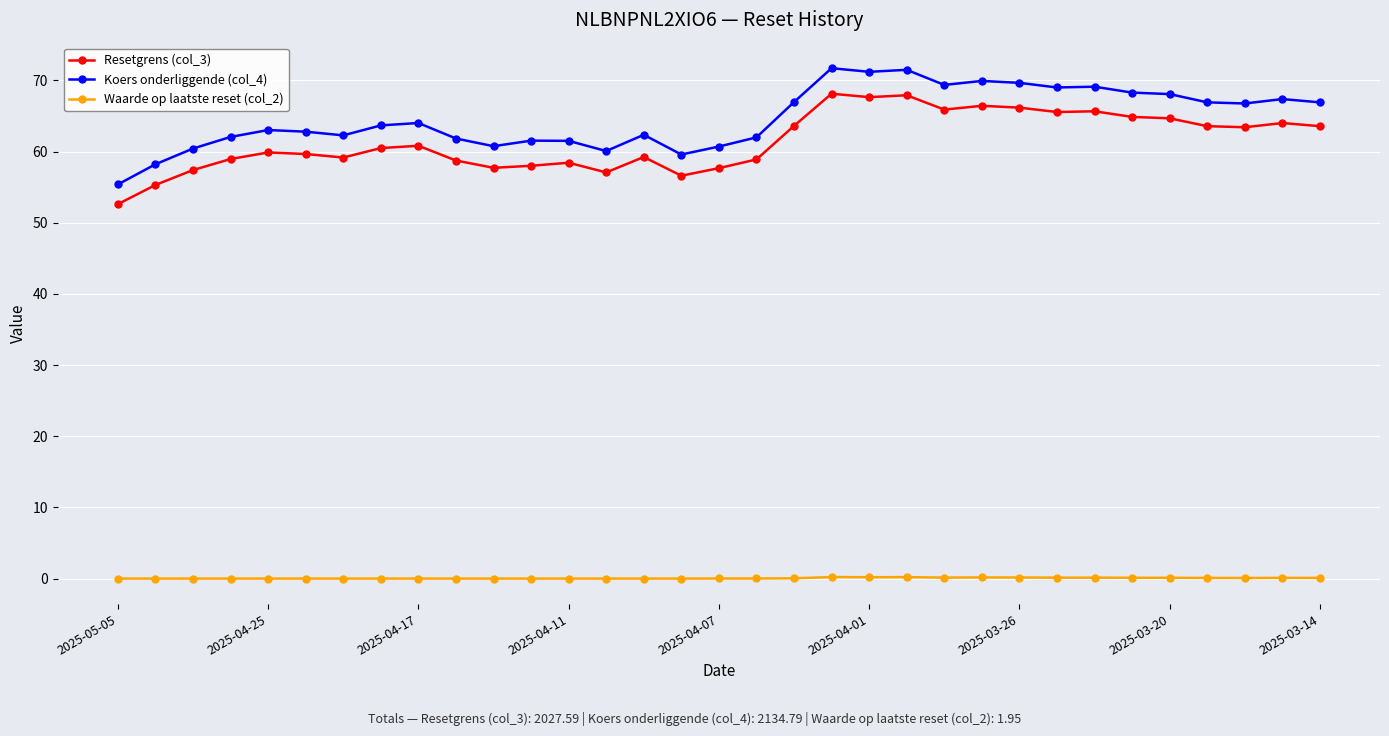

Count the number of categories in the chart.

33